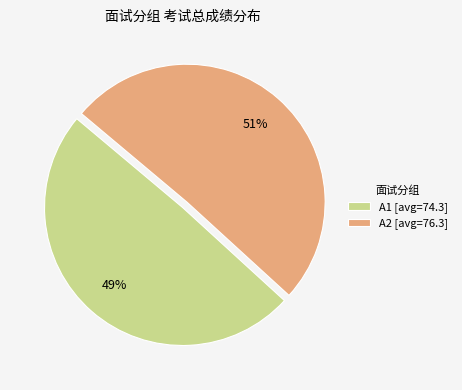

Count the number of slices in the pie.

2